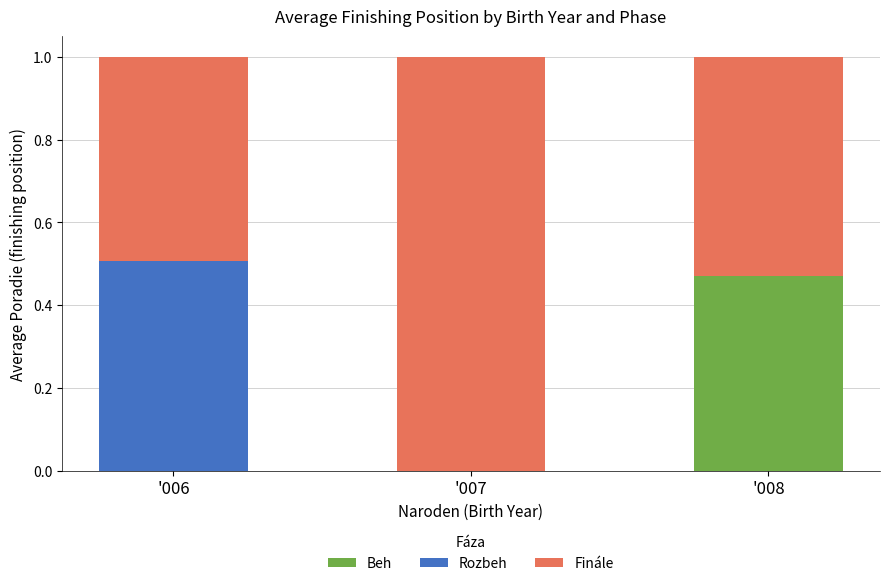

At which label does Beh reach its peak?

'008